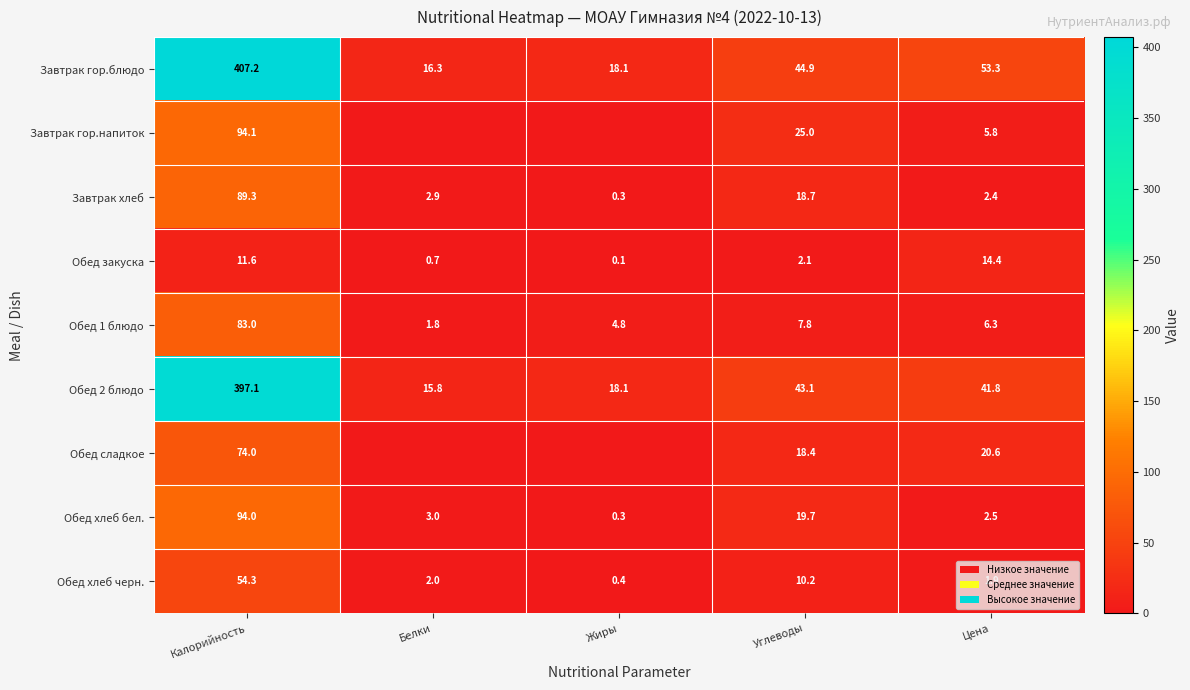

What is the difference between the highest and lowest values at Углеводы?

42.8